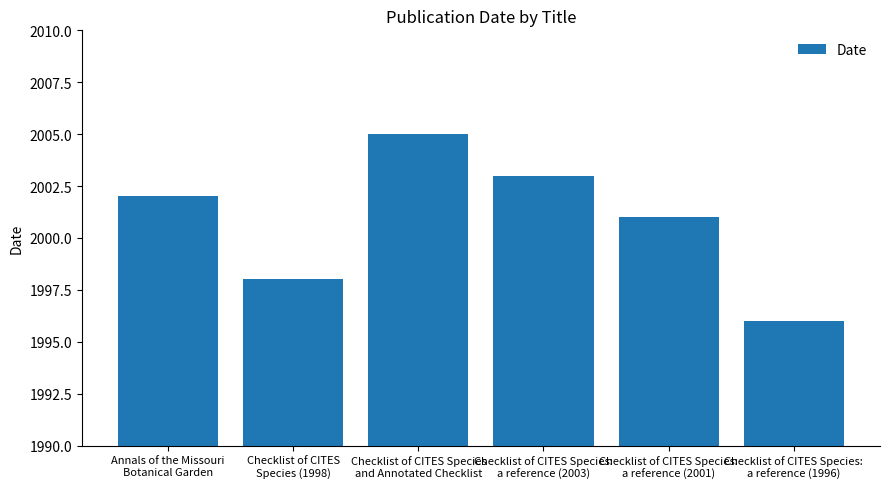

Reading left to right, what are all the values shown in this chart?

Annals of the Missouri
Botanical Garden=2002	Checklist of CITES
Species (1998)=1998	Checklist of CITES Species
and Annotated Checklist=2005	Checklist of CITES Species:
a reference (2003)=2003	Checklist of CITES Species:
a reference (2001)=2001	Checklist of CITES Species:
a reference (1996)=1996